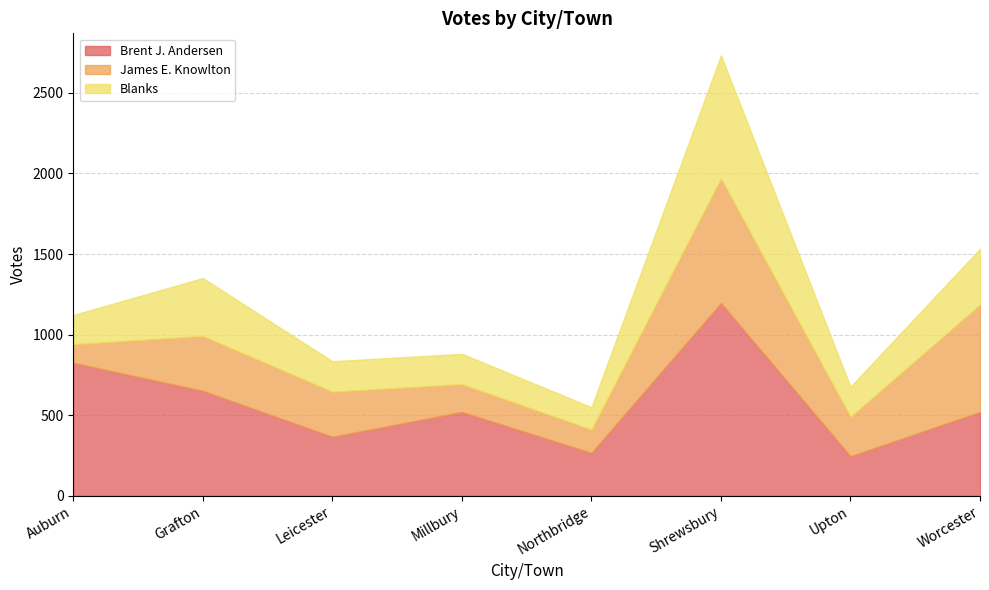

Which category has the highest value in the James E. Knowlton series?

Shrewsbury